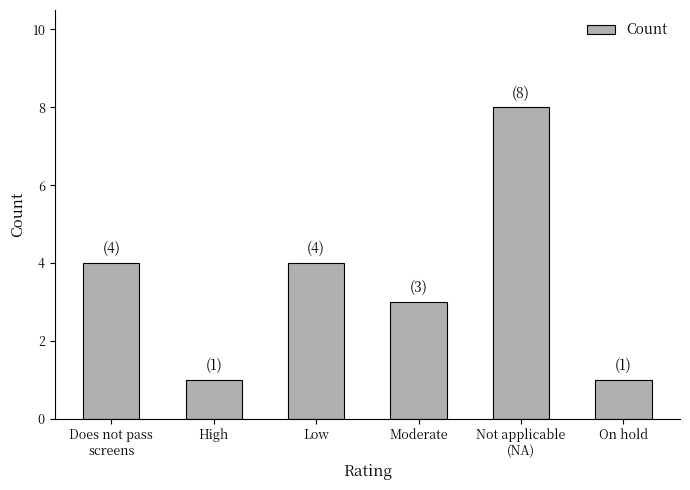

What is the approximate value at Low?

4